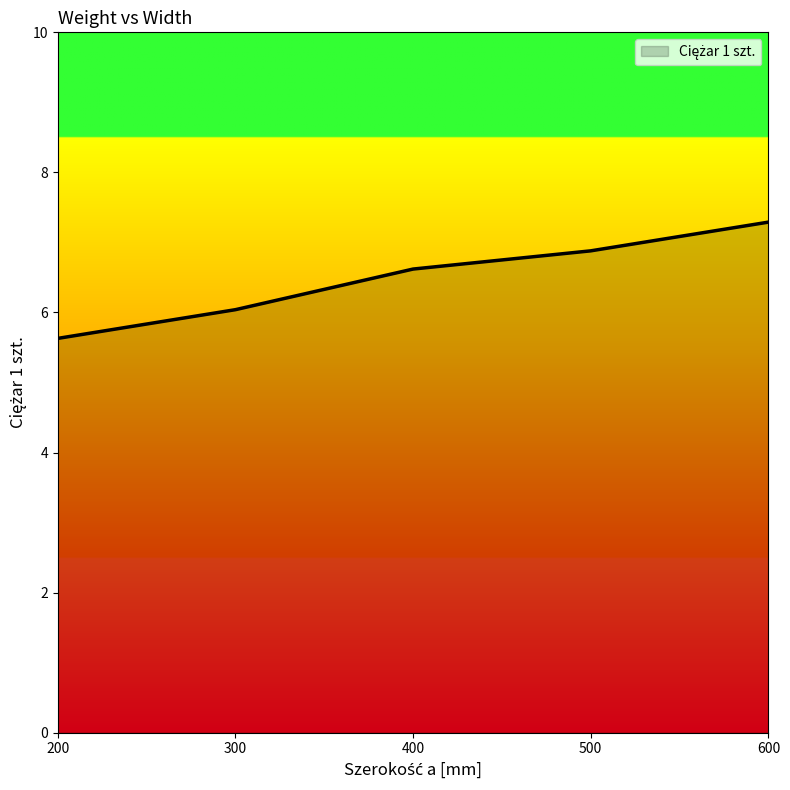

What is the sum of all values?

32.5